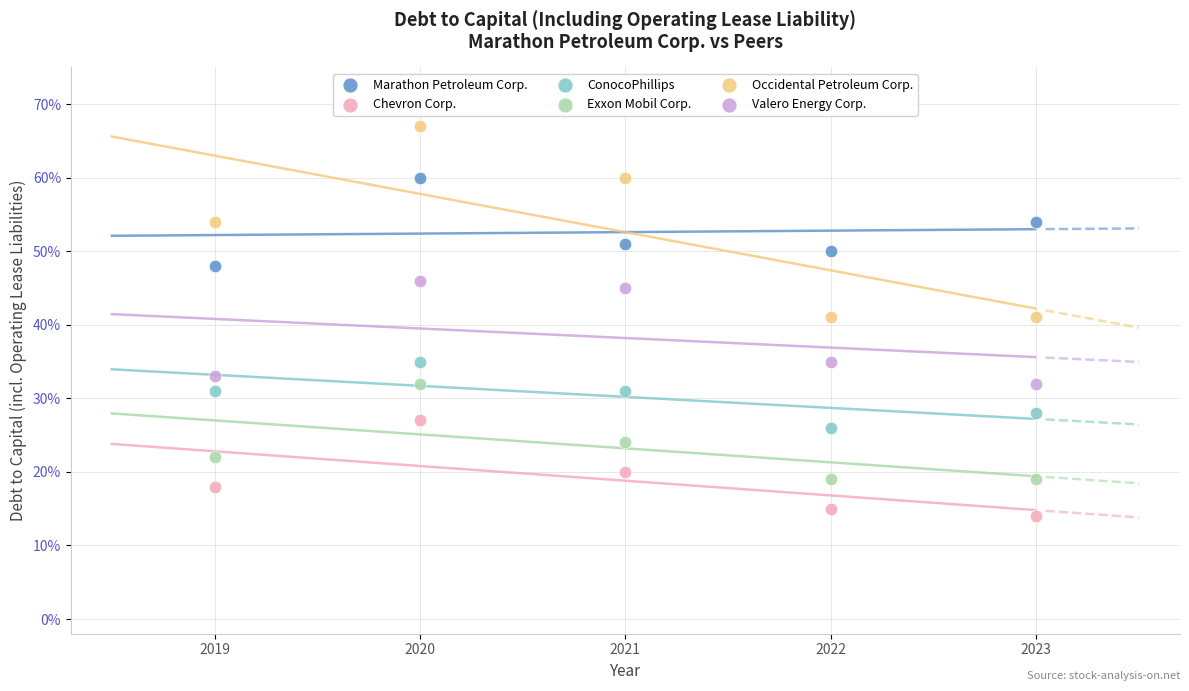

What are all the series names shown in the legend?

Marathon Petroleum Corp., Chevron Corp., ConocoPhillips, Exxon Mobil Corp., Occidental Petroleum Corp., Valero Energy Corp.